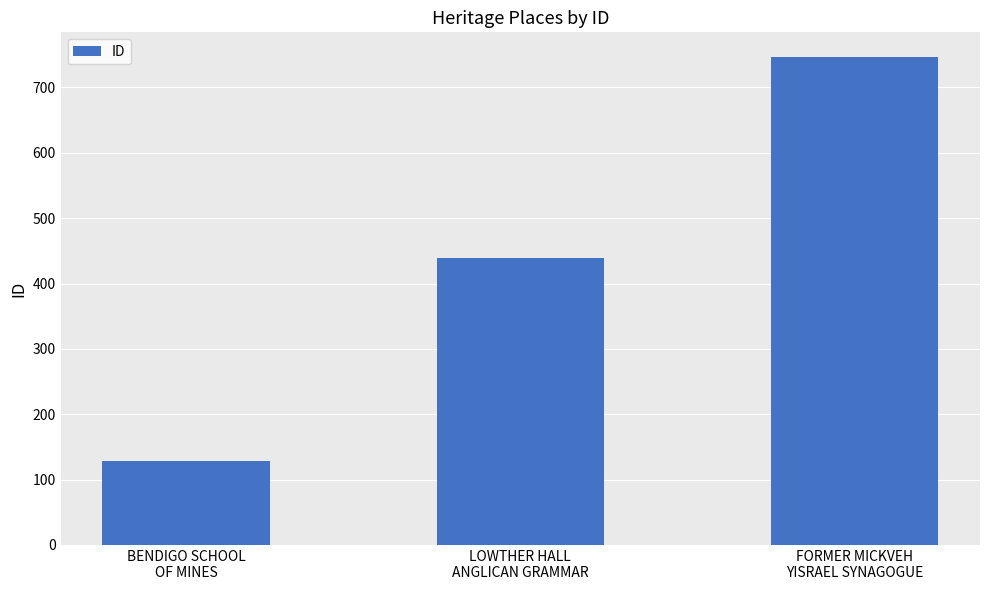

What is the smallest value displayed?

129